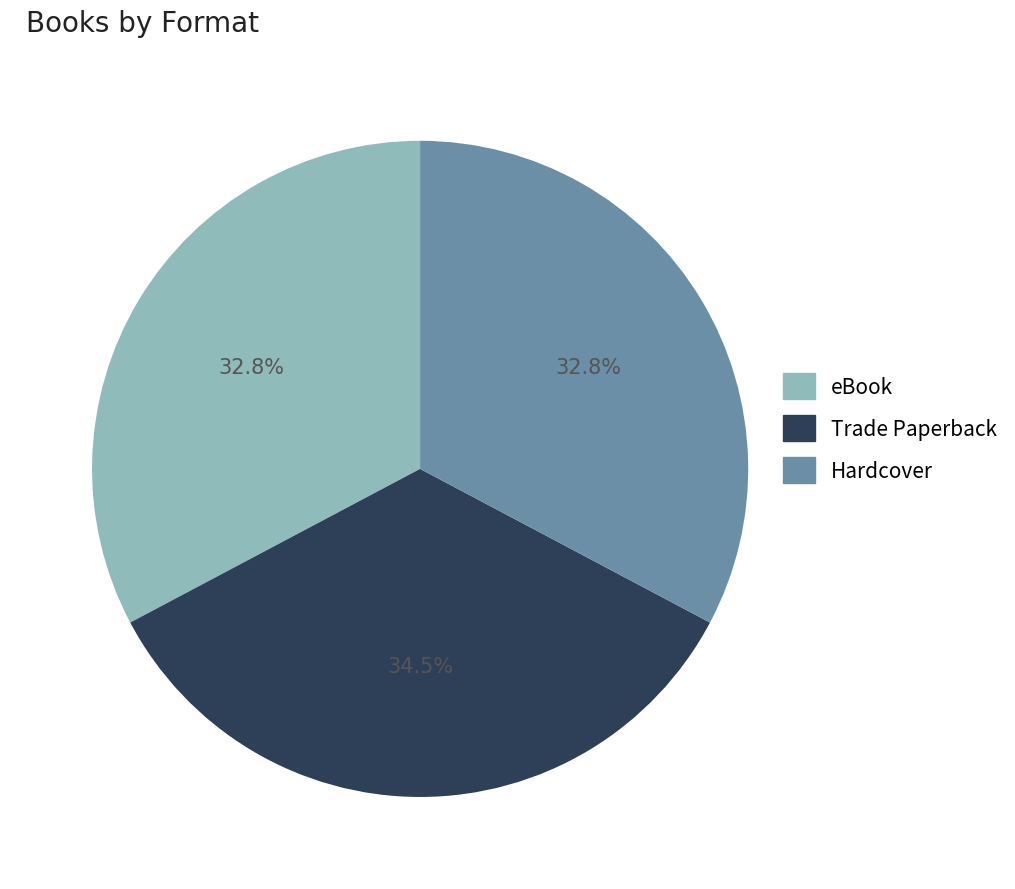

Is it true that eBook is 33% of the pie?

True